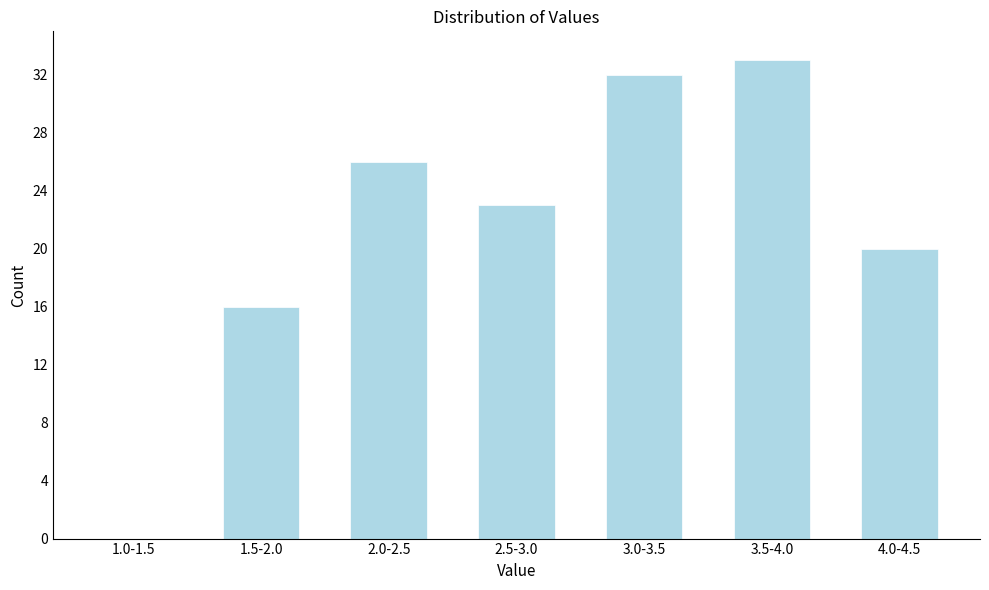

Reading left to right, extract all data points from this chart.

1.0-1.5=0	1.5-2.0=16	2.0-2.5=26	2.5-3.0=23	3.0-3.5=32	3.5-4.0=33	4.0-4.5=20